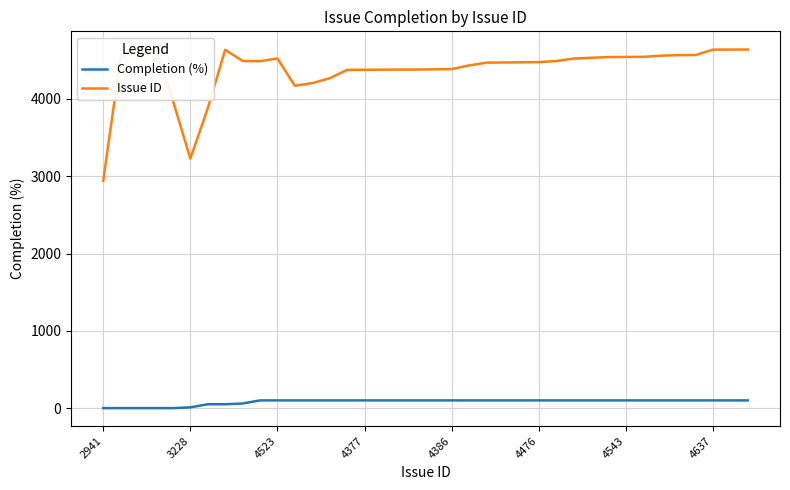

How many data points in Issue ID are above 4488?

18